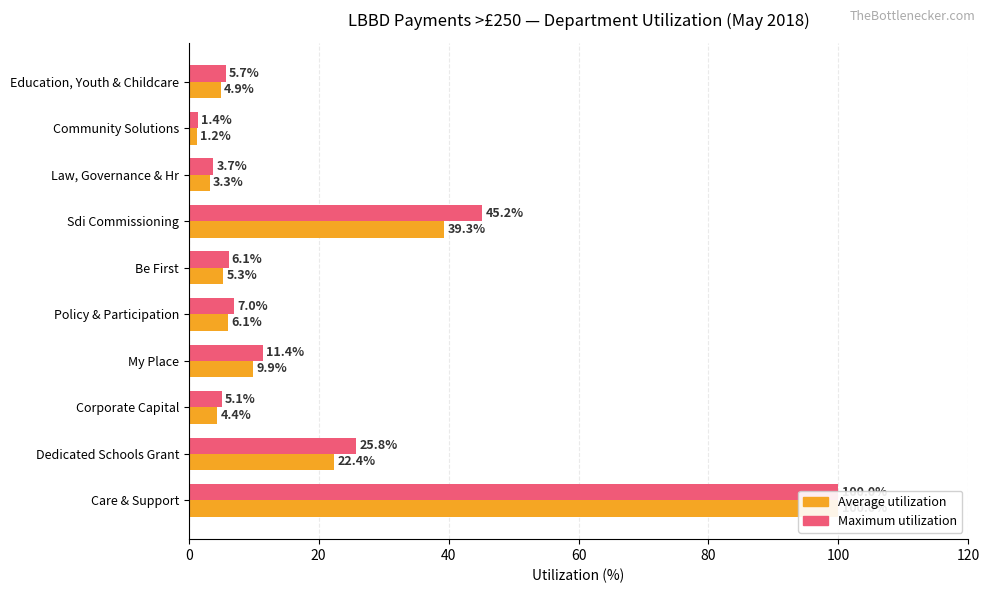

Rank the series by their maximum value, from highest to lowest.

Maximum utilization, Average utilization